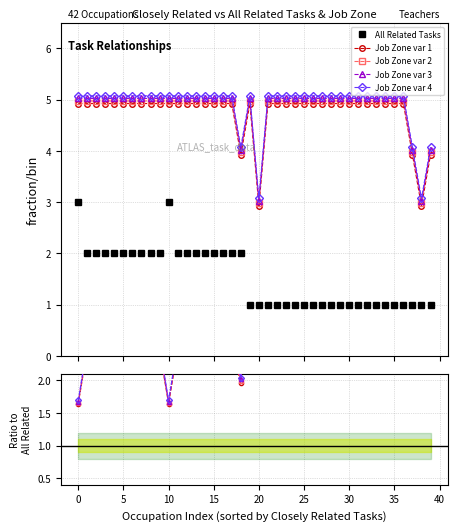

What is the sum of all All Related Tasks values?

61.0